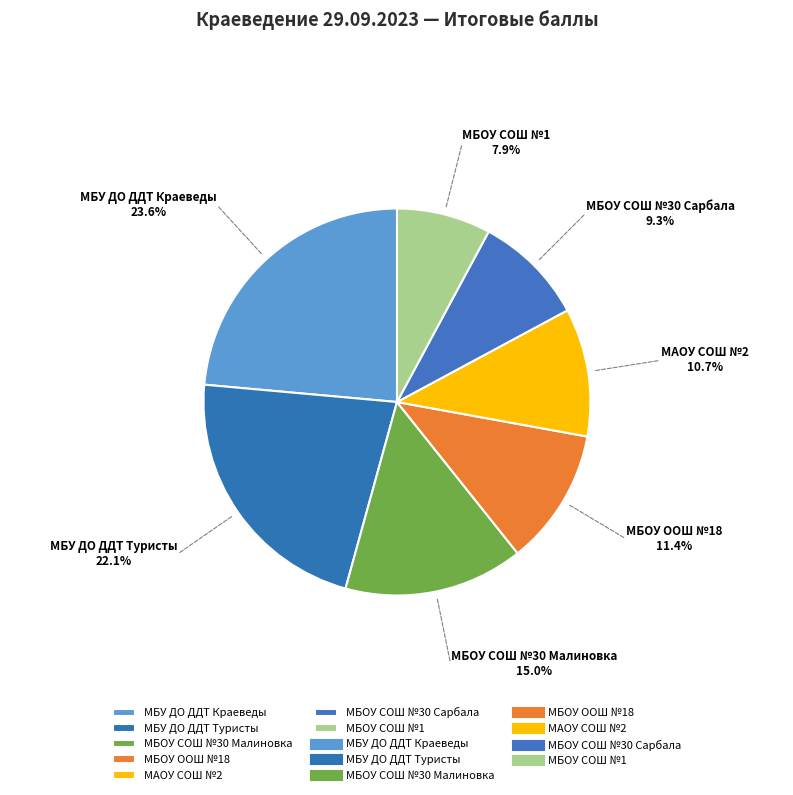

Which category has the biggest portion of the pie?

МБУ ДО ДДТ Краеведы